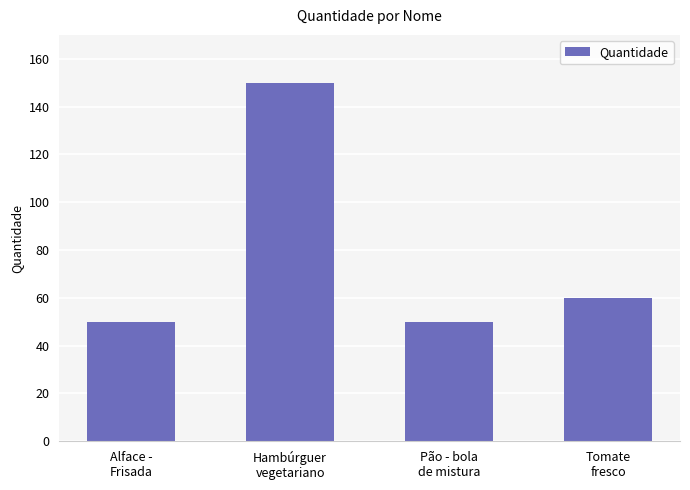

Approximately how many times larger is the value at Tomate
fresco compared to Alface -
Frisada?

1.2